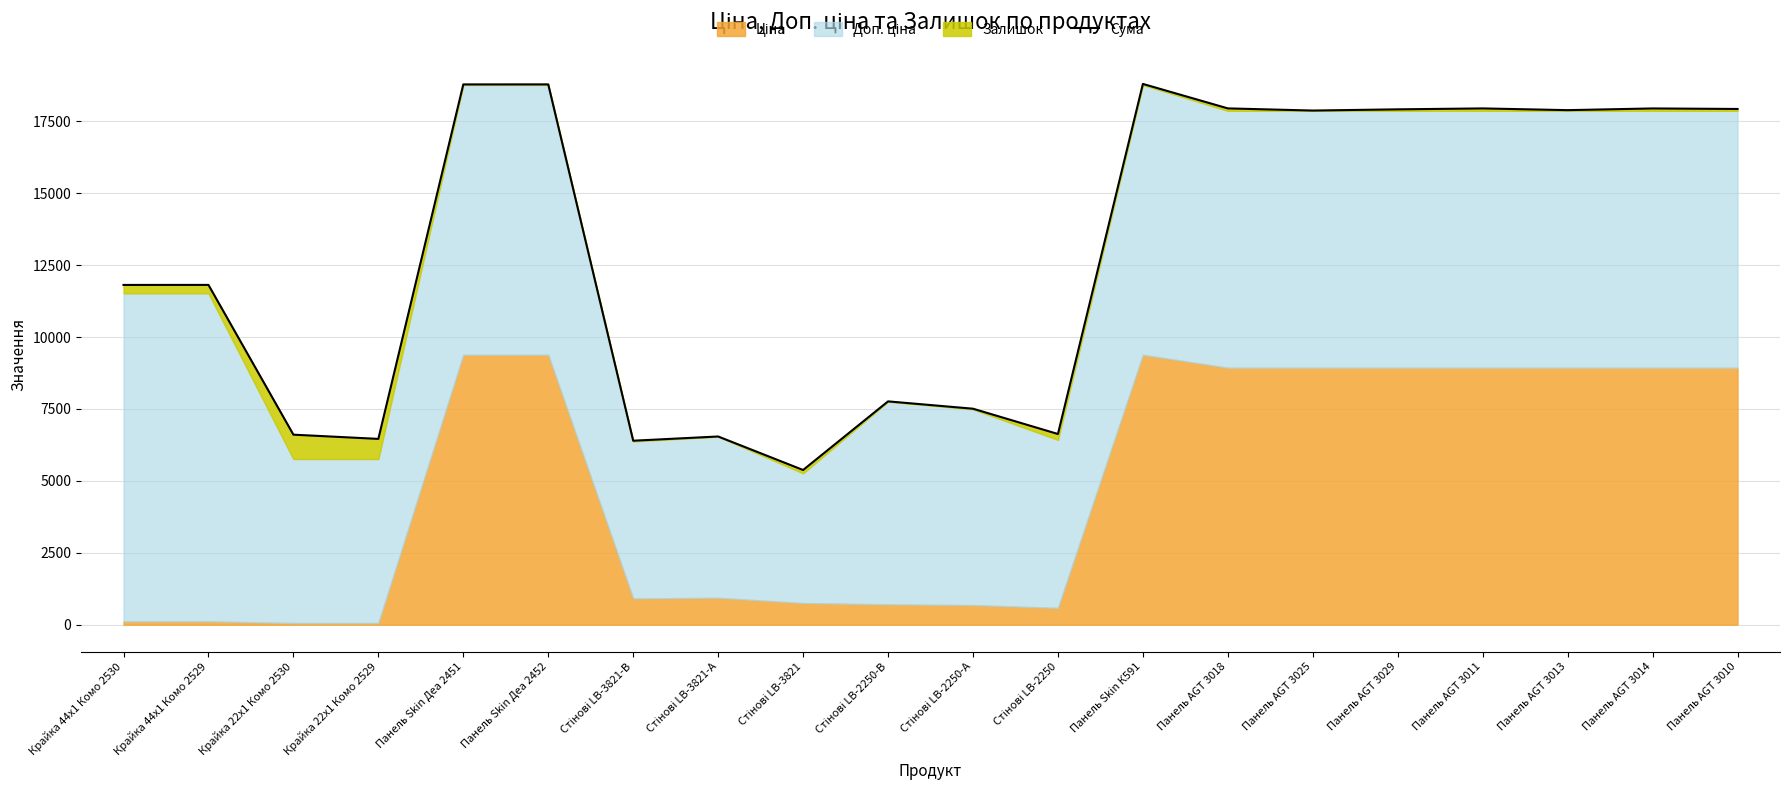

Which label corresponds to the smallest value in the chart?

Стінові LB-3821